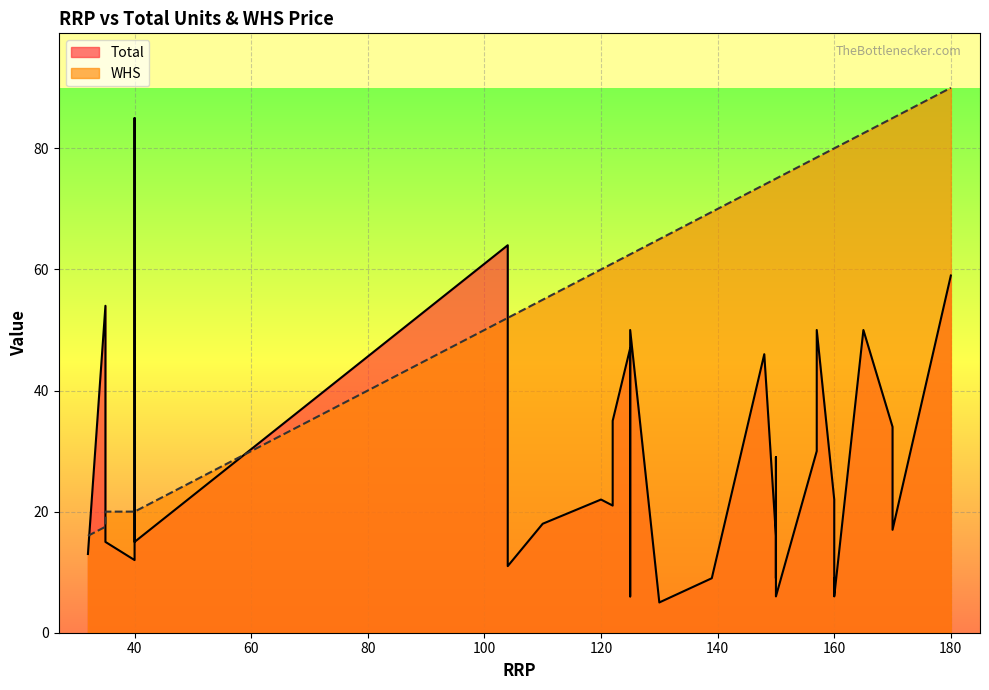

In Total, how many points are higher than both neighbors (excluding endpoints)?

11